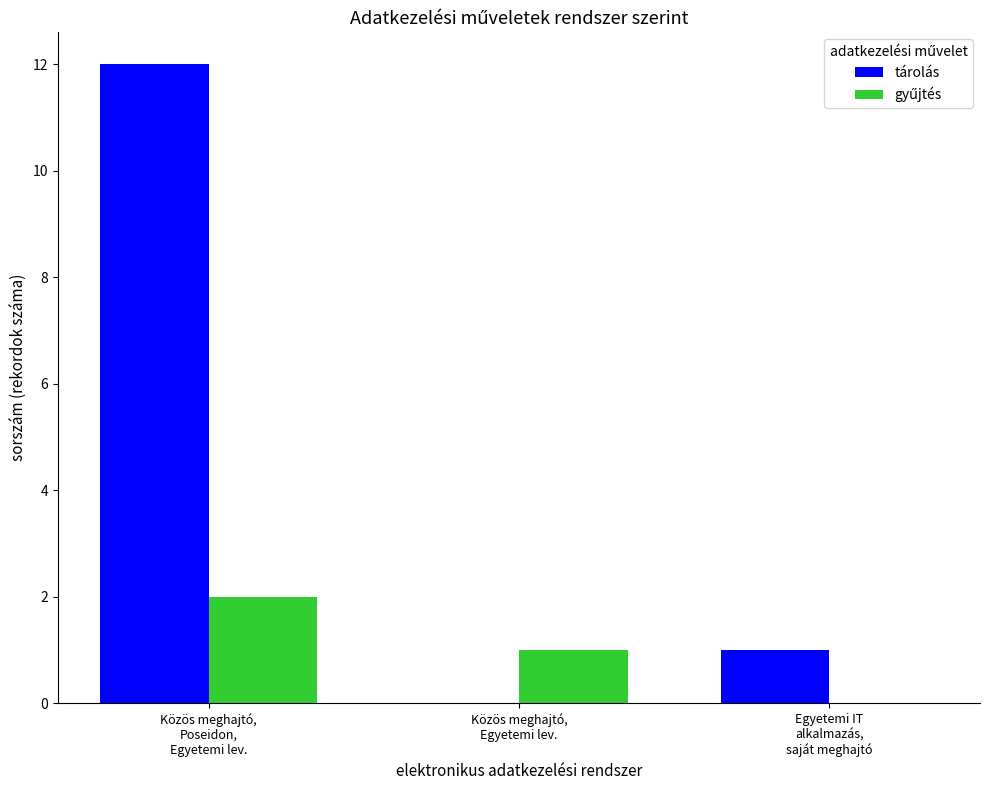

Which series has the largest total across all categories?

tárolás